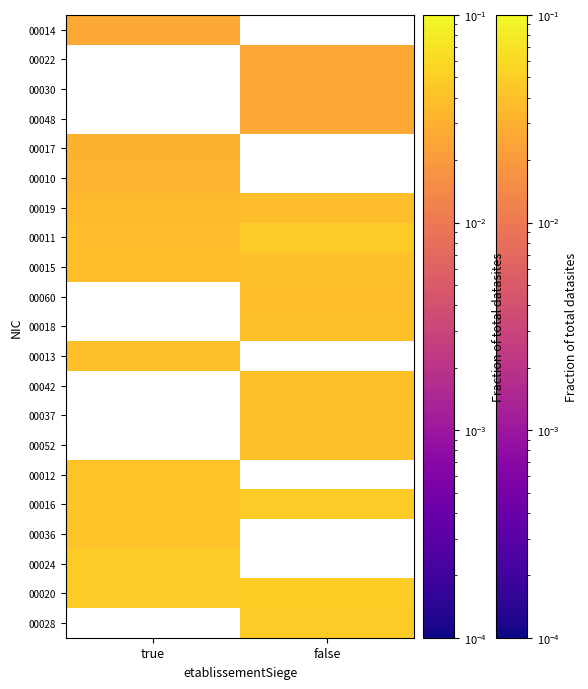

Which has a higher value, false or true?

true